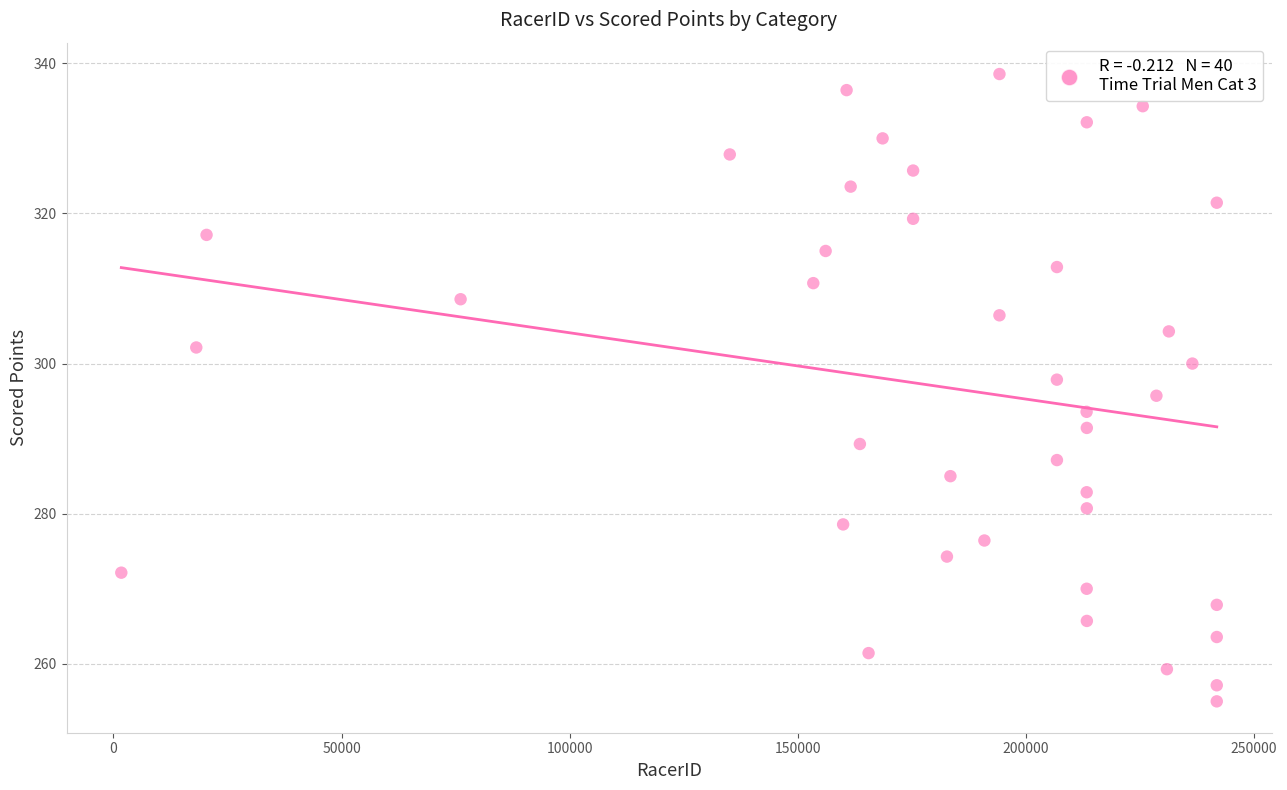

What is the range of X values (max minus min)?

240147.0